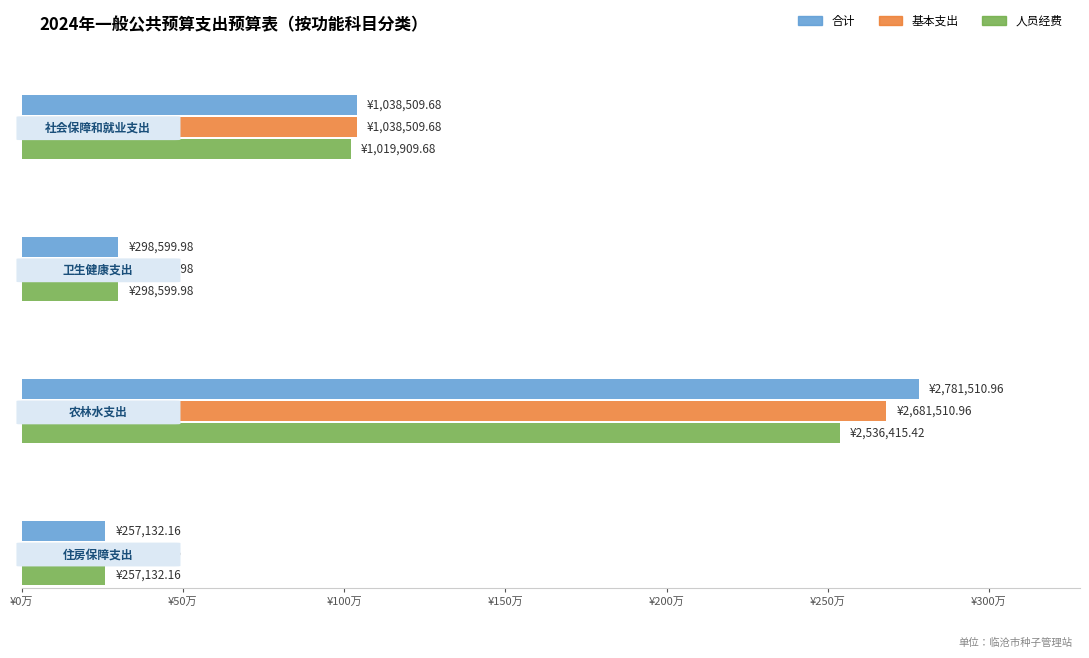

How many groups of bars are there?

4